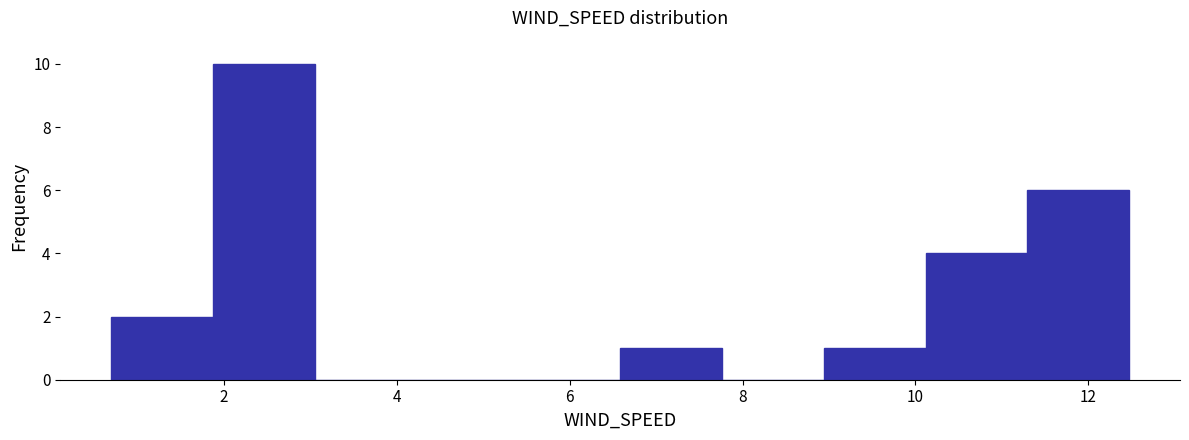

Over which range of the x-axis is the bar tallest?

1.8 to 3.0